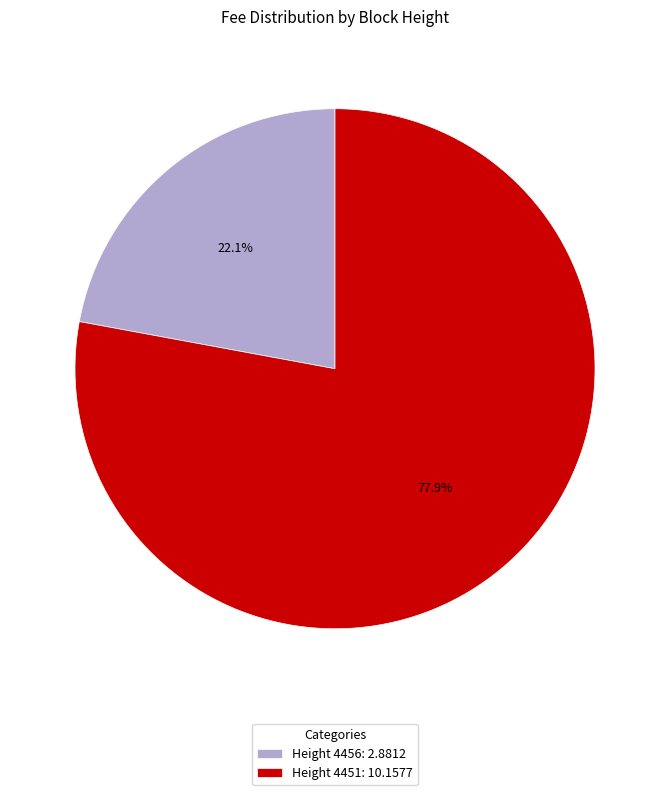

Which category has the biggest portion of the pie?

Height 4451: 10.1577